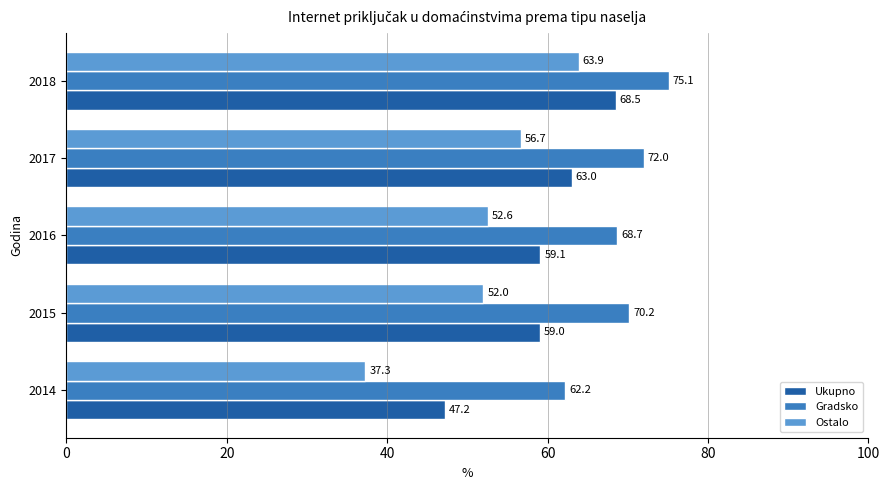

What is the minimum value for Ostalo?

37.3